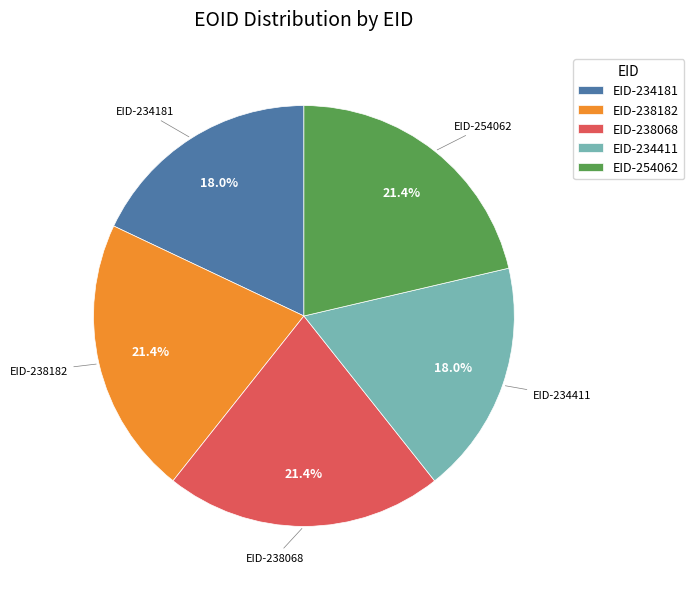

Approximately how many times larger is the value at EID-238068 compared to EID-234181?

1.2